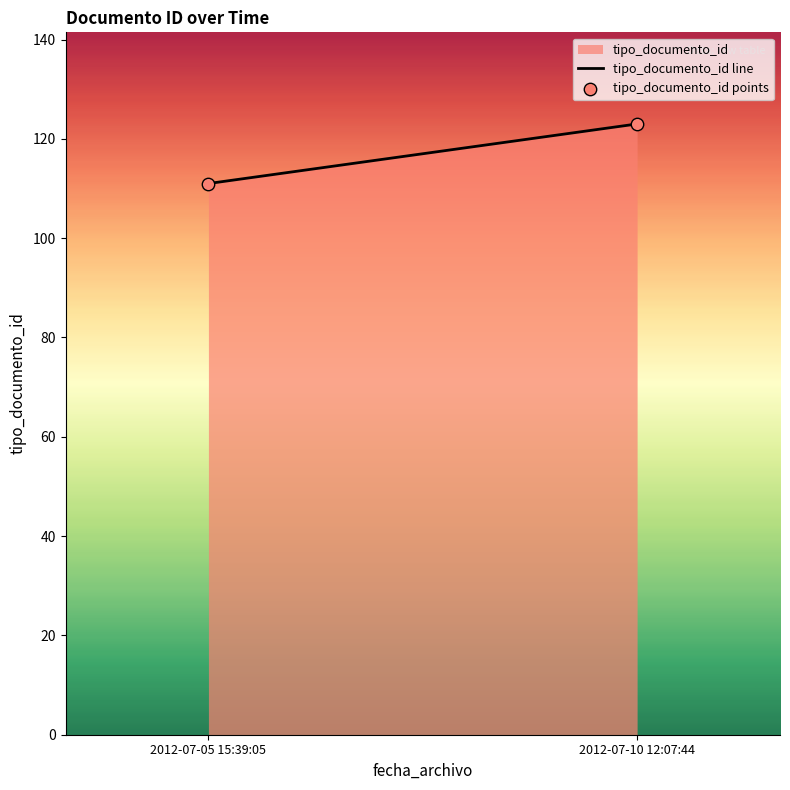

What is the range of Y values (max minus min)?

12